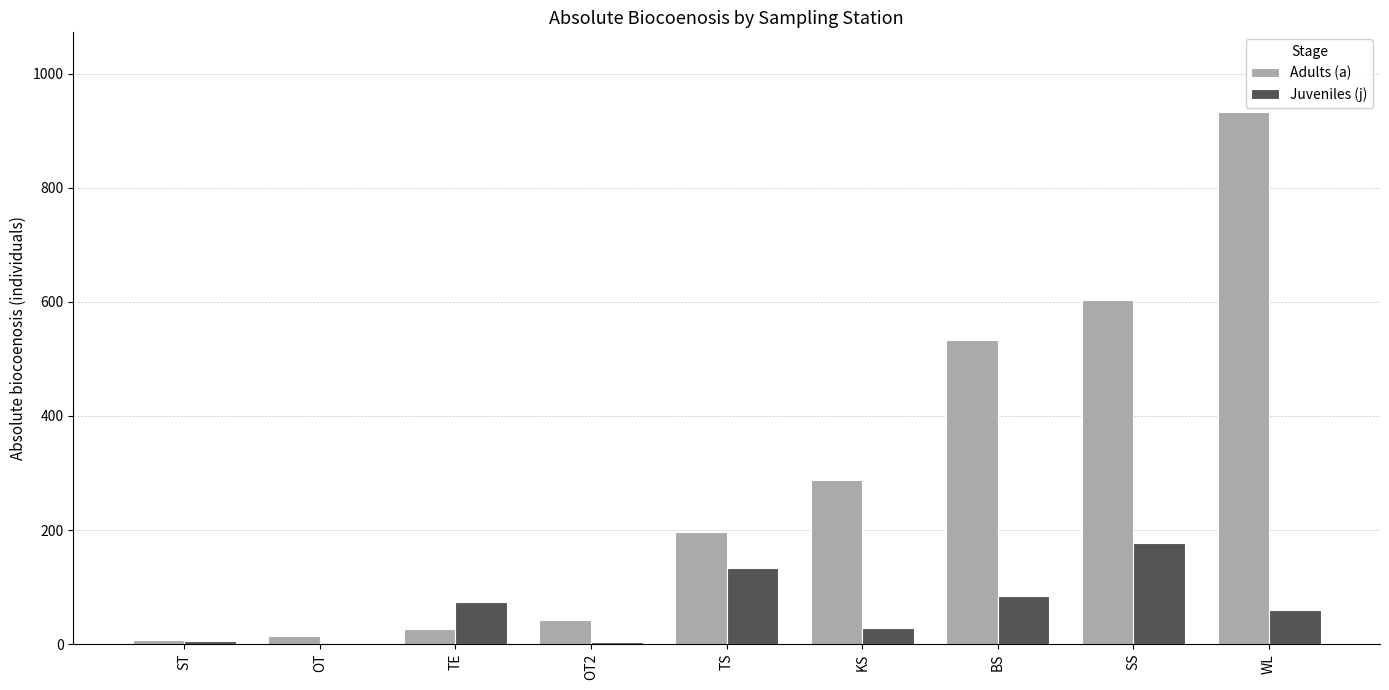

At which label does Juveniles (j) reach its peak?

SS